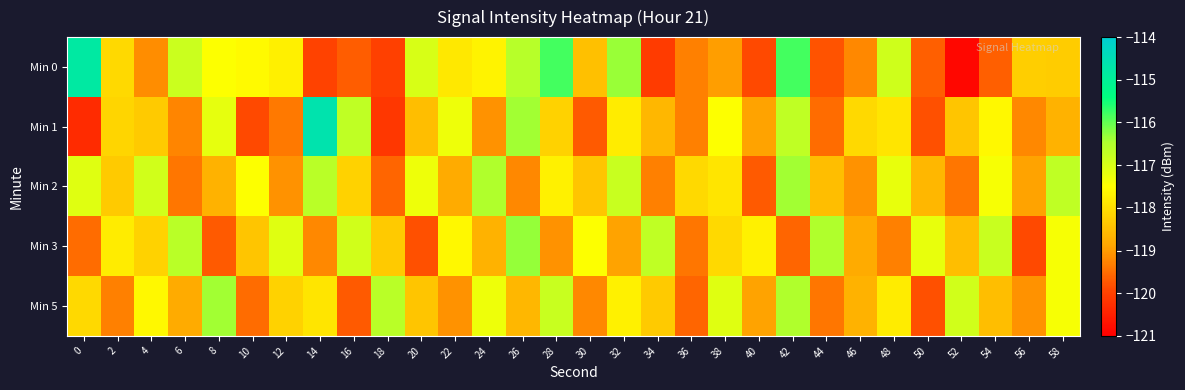

At 24, list the series in order from smallest to largest.

Min 1, Min 3, Min 0, Min 5, Min 2